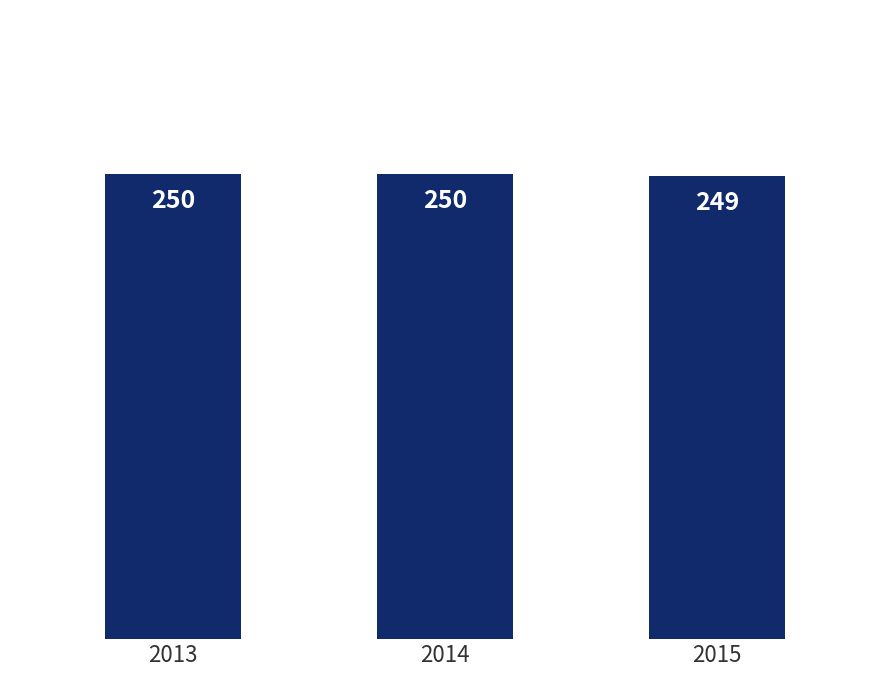

Is it true that the value at 2014 is 250?

True